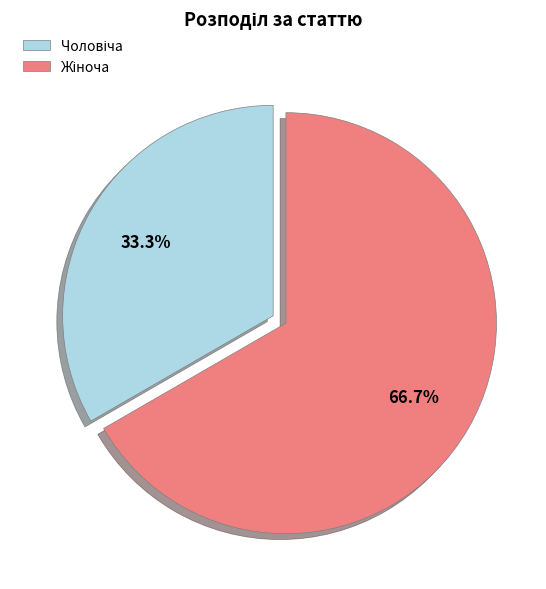

What is the largest slice in the pie chart?

Жіноча